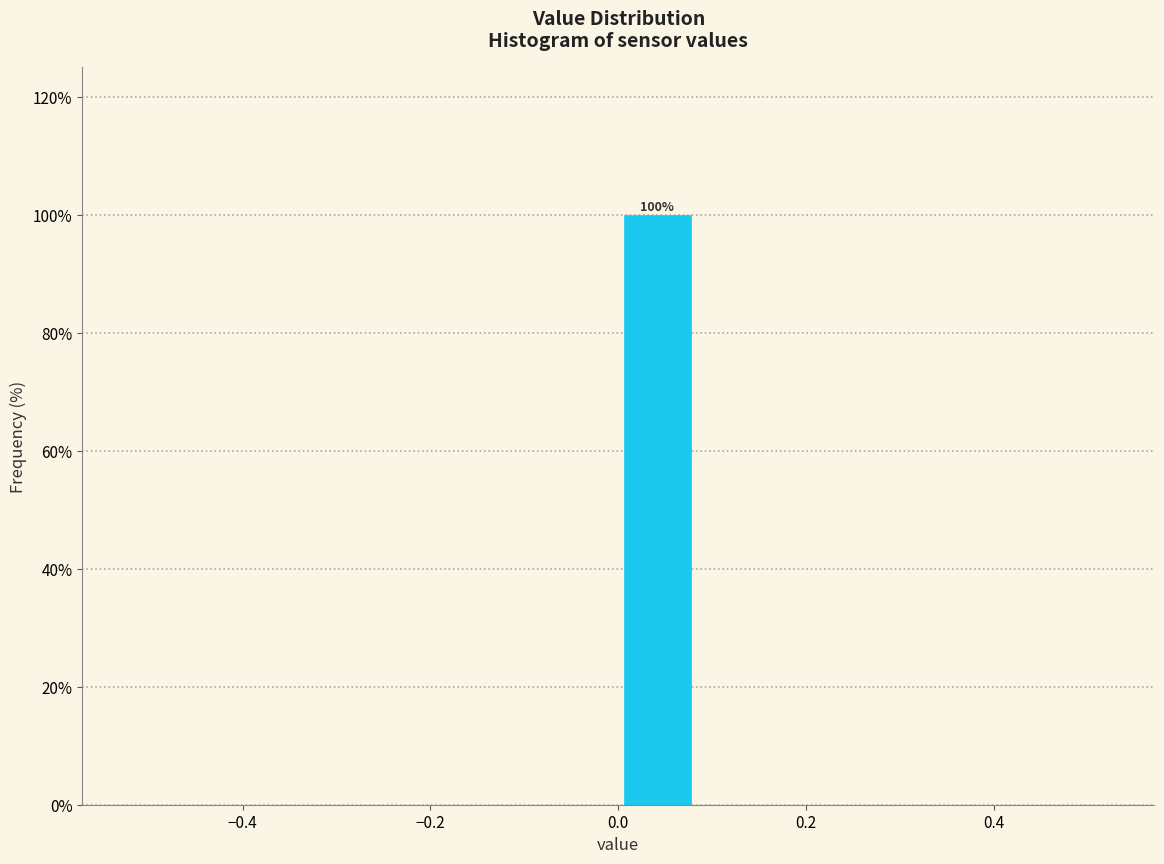

Which range on the x-axis has the tallest bar?

0.00 to 0.08